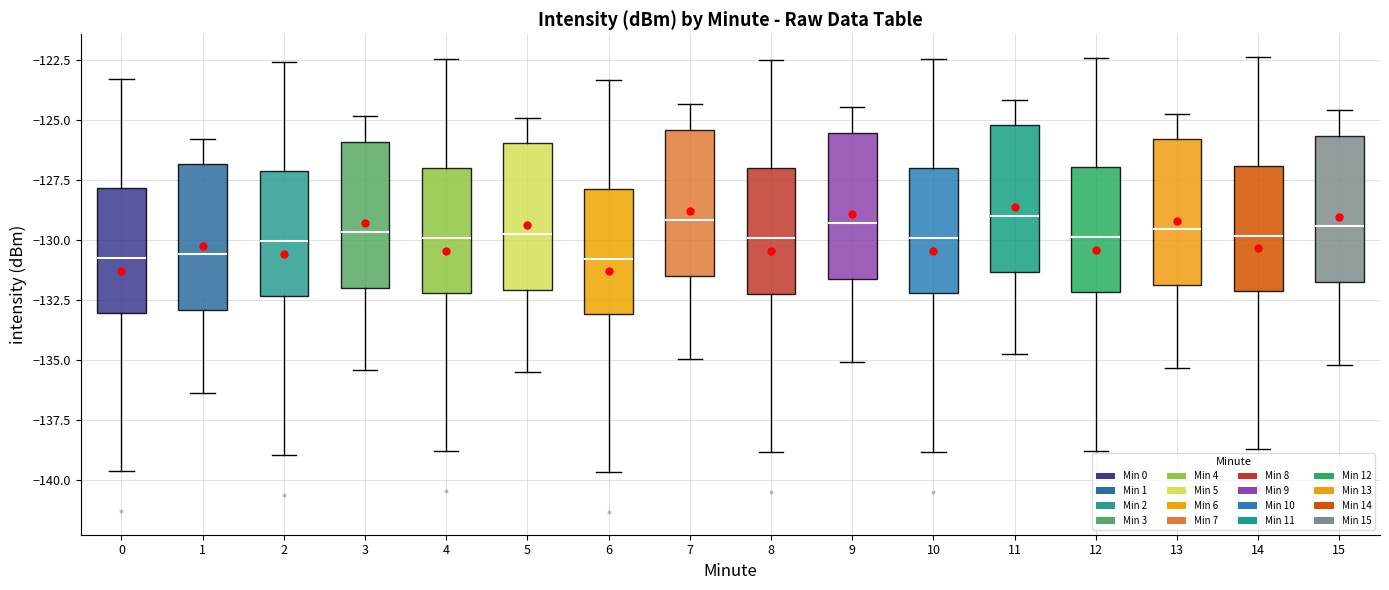

Reading left to right, transcribe this box plot: for each box, give where its median line is, the range the box spans, and where its two whiskers end, as read against the y-axis. The values are not printed on the chart, so give them approximately, as read against the axis.

0: median -131.0, box -133.0 to -128.0, whiskers -139.5 to -123.5
1: median -130.5, box -133.0 to -127.0, whiskers -136.5 to -126.0
2: median -130.0, box -132.5 to -127.0, whiskers -139.0 to -122.5
3: median -129.5, box -132.0 to -126.0, whiskers -135.5 to -125.0
4: median -130.0, box -132.0 to -127.0, whiskers -139.0 to -122.5
5: median -129.5, box -132.0 to -126.0, whiskers -135.5 to -125.0
6: median -131.0, box -133.0 to -128.0, whiskers -139.5 to -123.5
7: median -129.0, box -131.5 to -125.5, whiskers -135.0 to -124.5
8: median -130.0, box -132.0 to -127.0, whiskers -139.0 to -122.5
9: median -129.5, box -131.5 to -125.5, whiskers -135.0 to -124.5
10: median -130.0, box -132.0 to -127.0, whiskers -139.0 to -122.5
11: median -129.0, box -131.5 to -125.0, whiskers -135.0 to -124.0
12: median -130.0, box -132.0 to -127.0, whiskers -139.0 to -122.5
13: median -129.5, box -132.0 to -126.0, whiskers -135.5 to -125.0
14: median -130.0, box -132.0 to -127.0, whiskers -138.5 to -122.5
15: median -129.5, box -132.0 to -125.5, whiskers -135.0 to -124.5